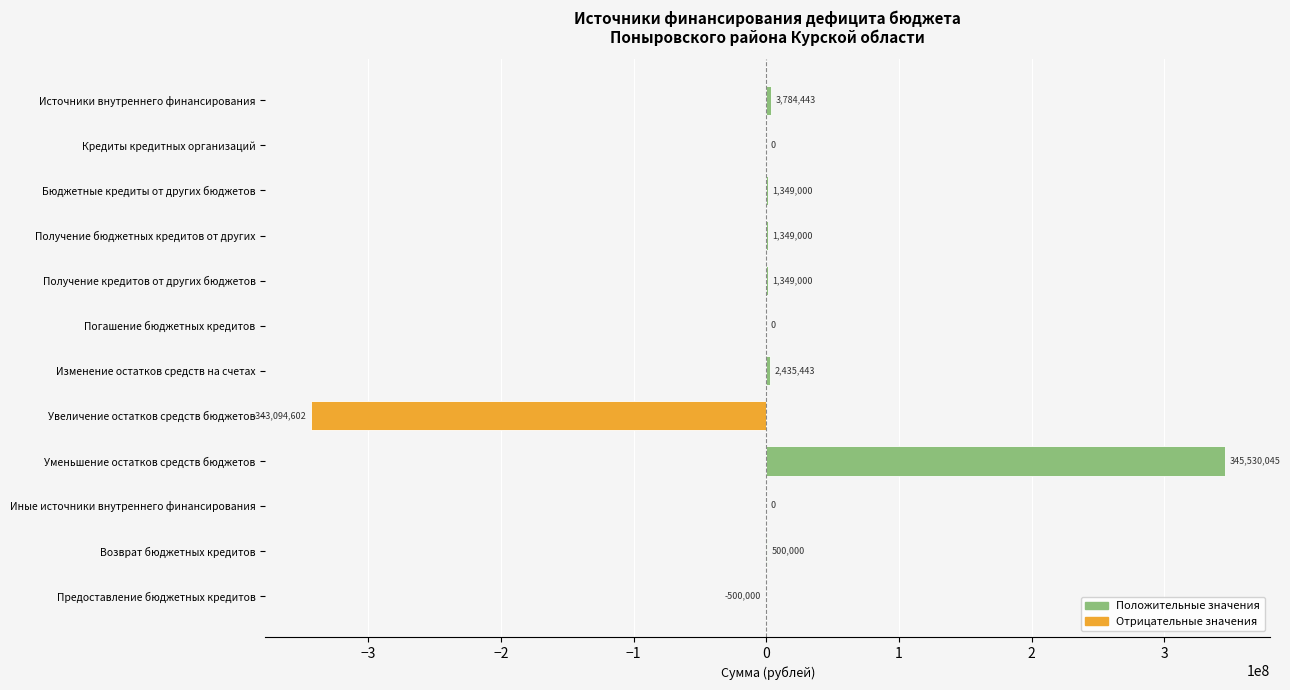

Count the number of data series in this chart.

1